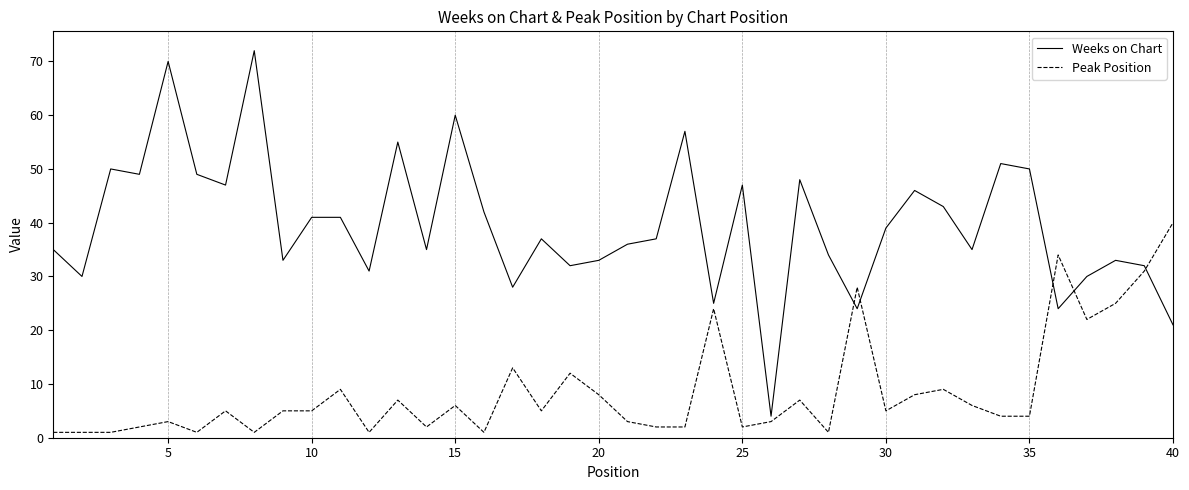

Which series has the largest range (max minus min)?

Weeks on Chart